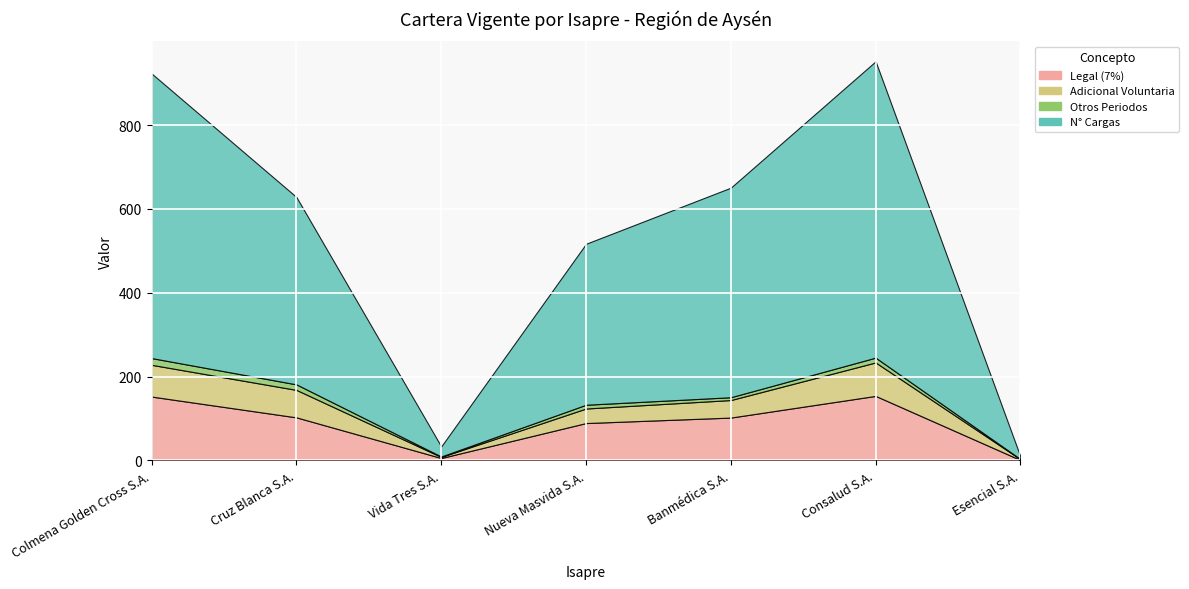

Where is N° Cargas nearest to the value 356?

Nueva Masvida S.A.